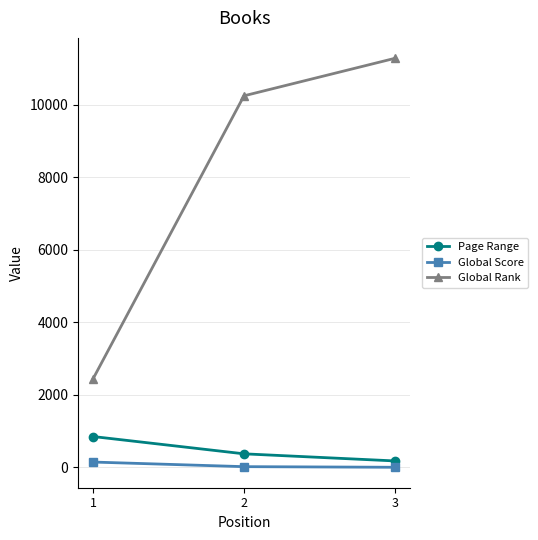

Which series changed the most between 1 and 3?

Global Rank